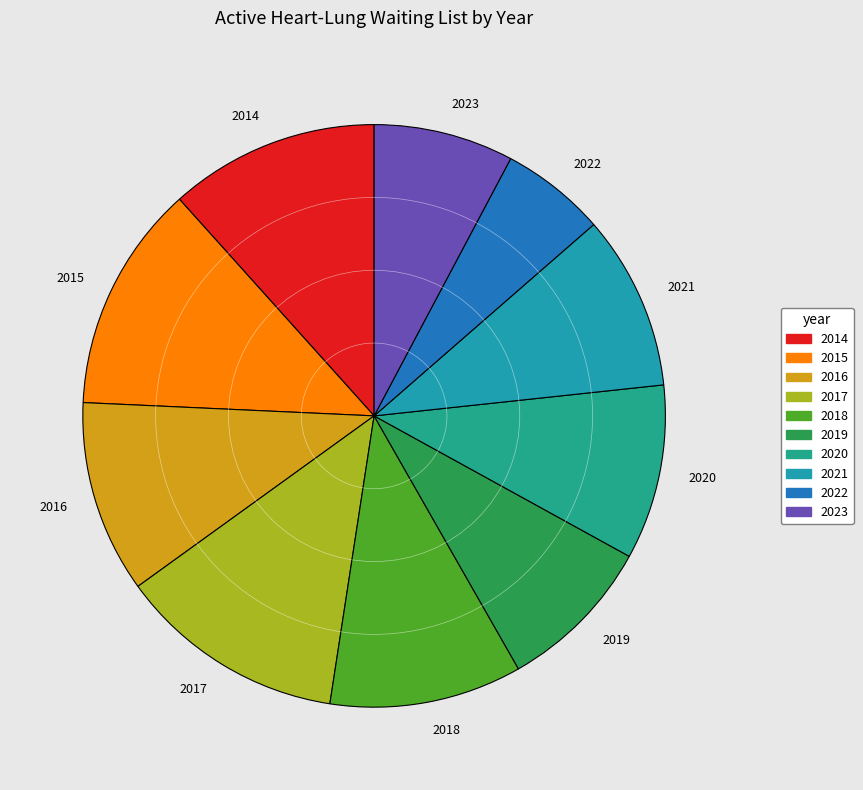

Is there a majority slice in this chart?

No